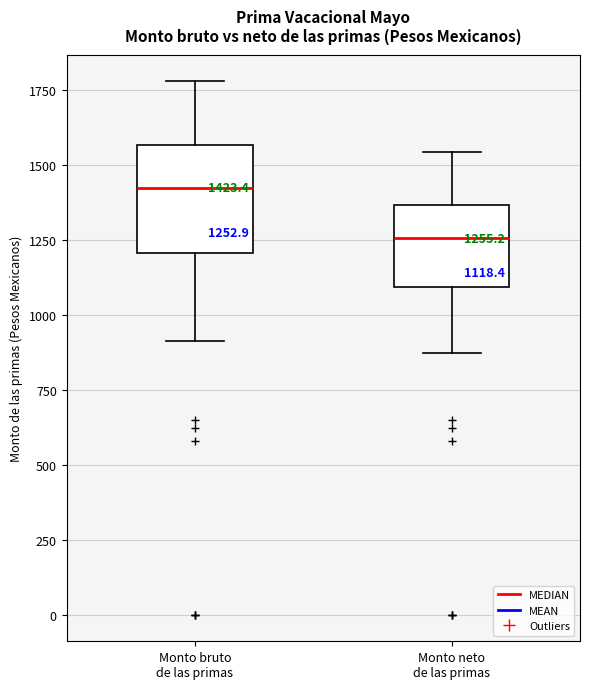

Which box has the highest median line?

Monto bruto de las primas